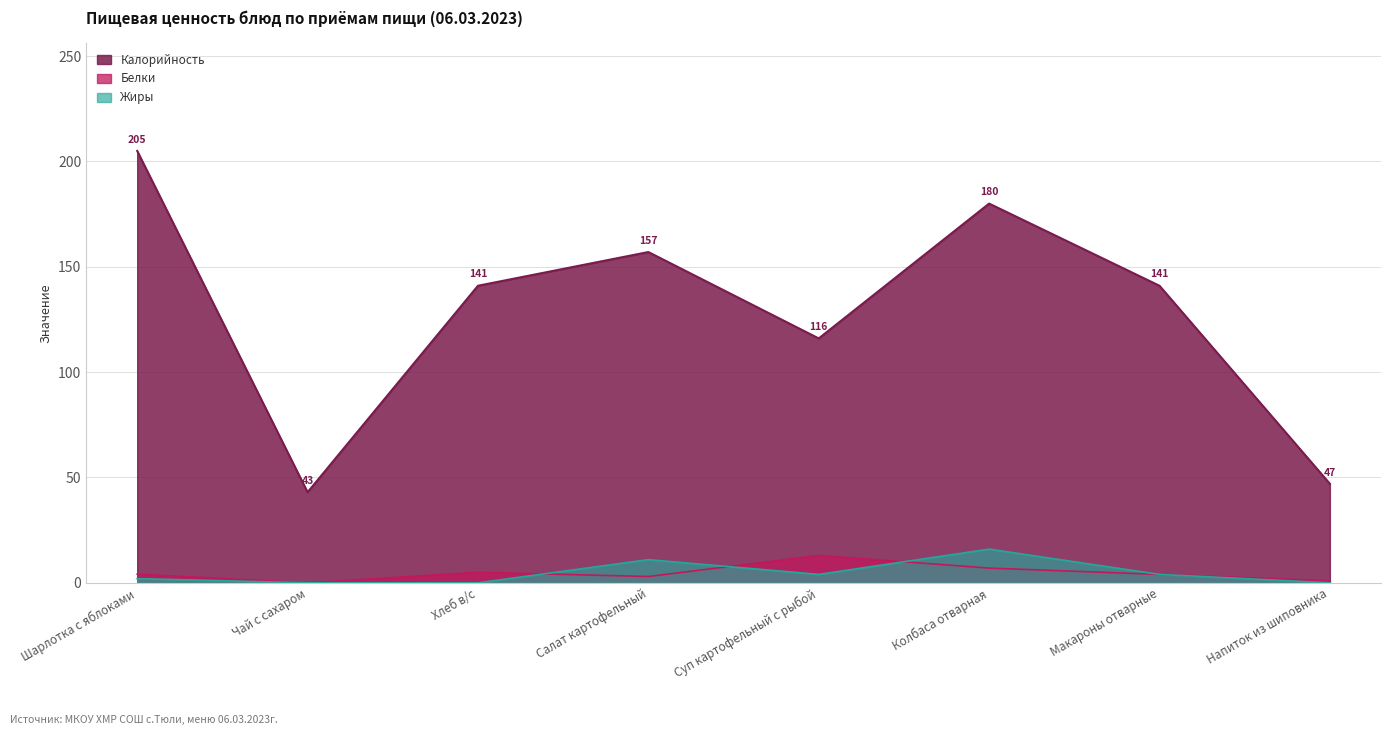

How many data points in Белки are less than 4?

3